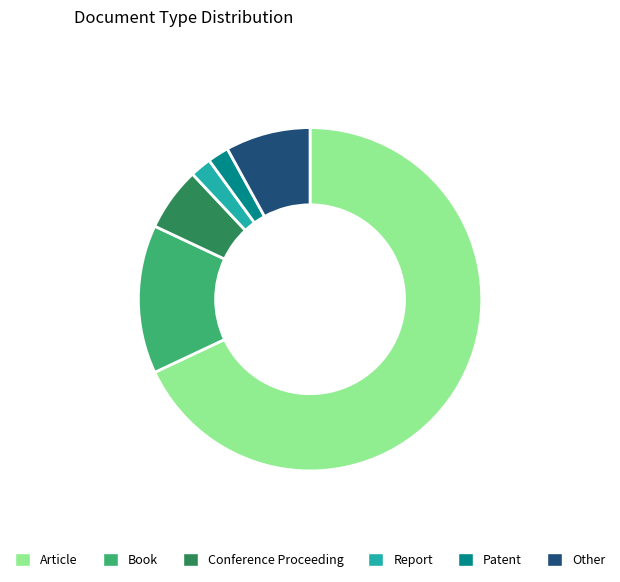

Is the sum of Book and Conference Proceeding greater than half?

No